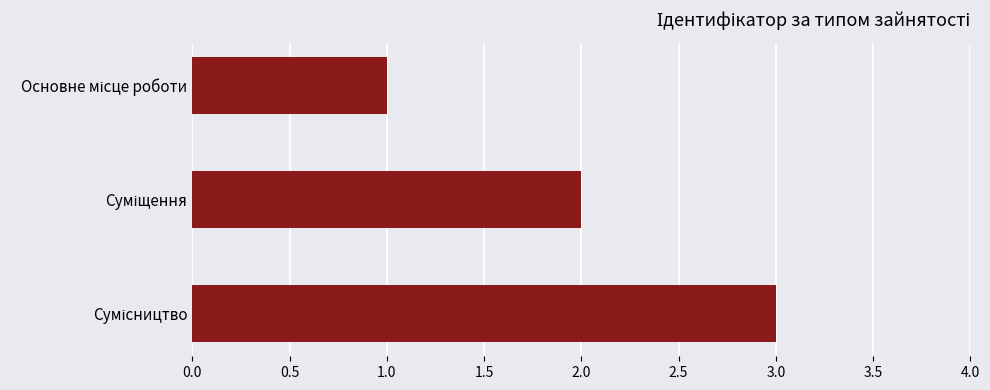

What is the sum of all values?

6